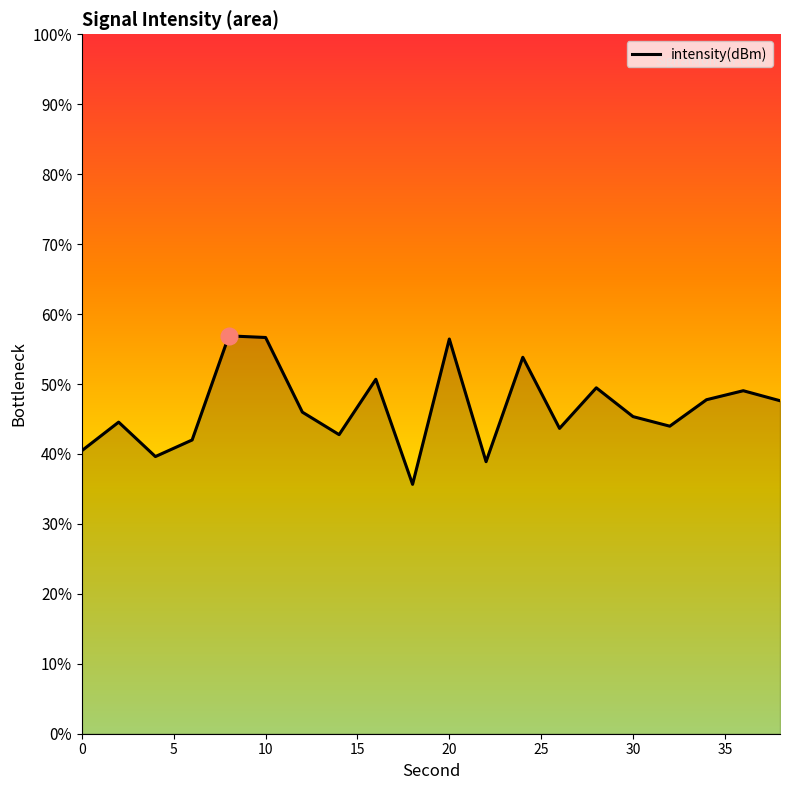

What is the greatest value displayed?

-118.6